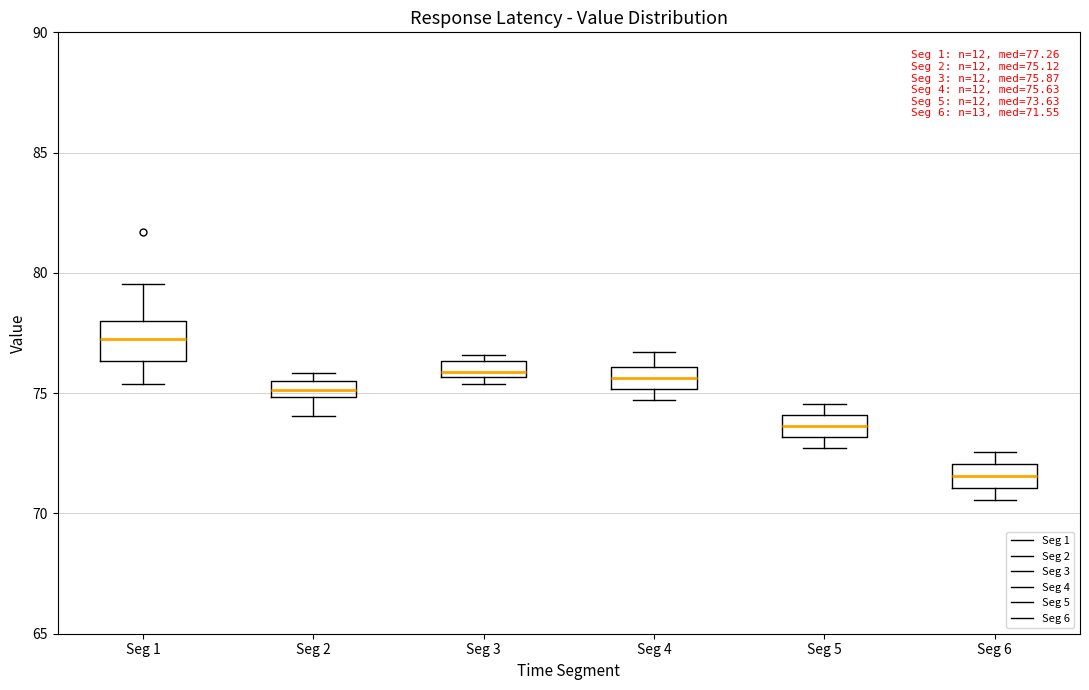

Which box's median line is the highest?

Seg 1